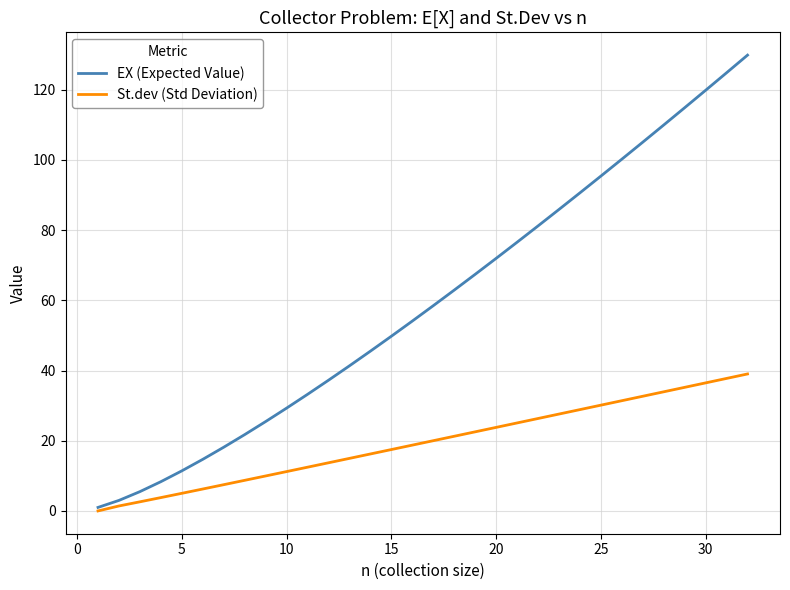

What is the maximum value shown in the chart?

129.9